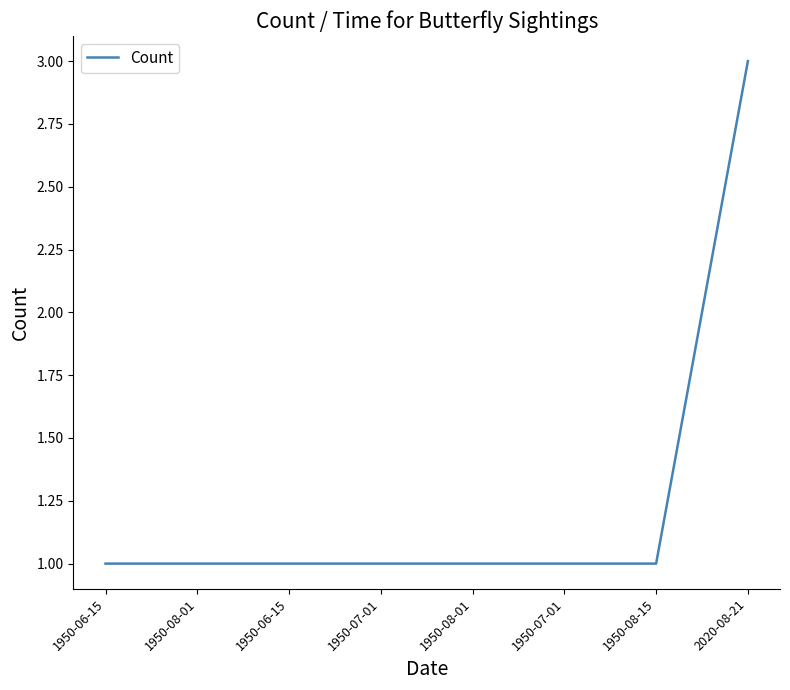

How many lines are shown in the chart?

1